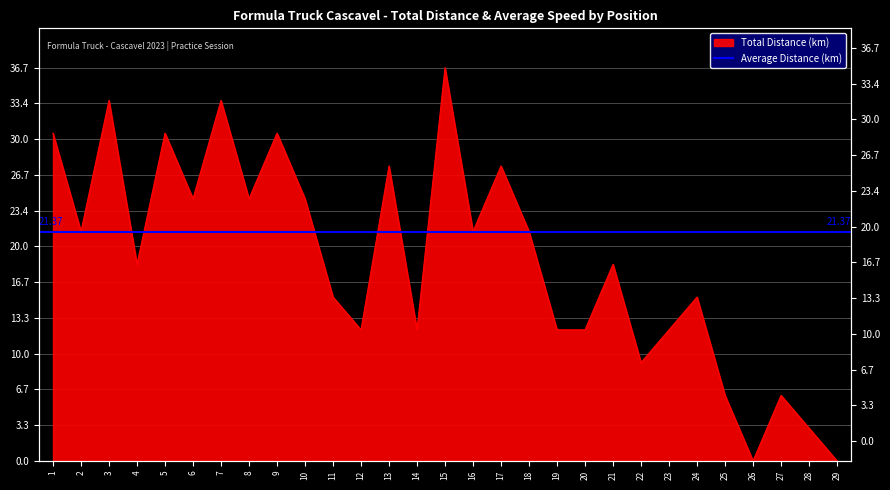

What is the sum of the values at 23 and 1?

42.8